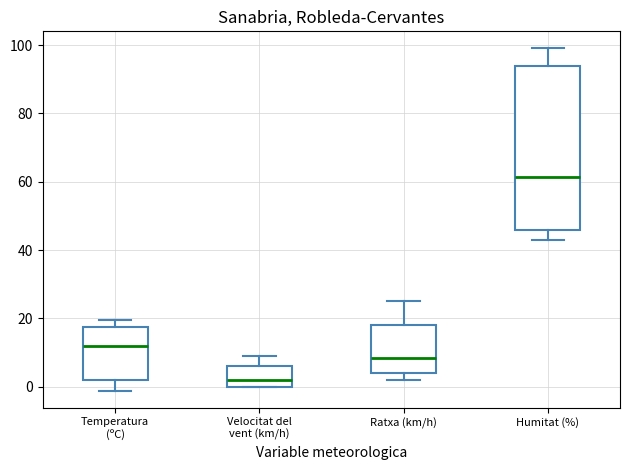

Which box has the lowest median line?

Velocitat del vent (km/h)